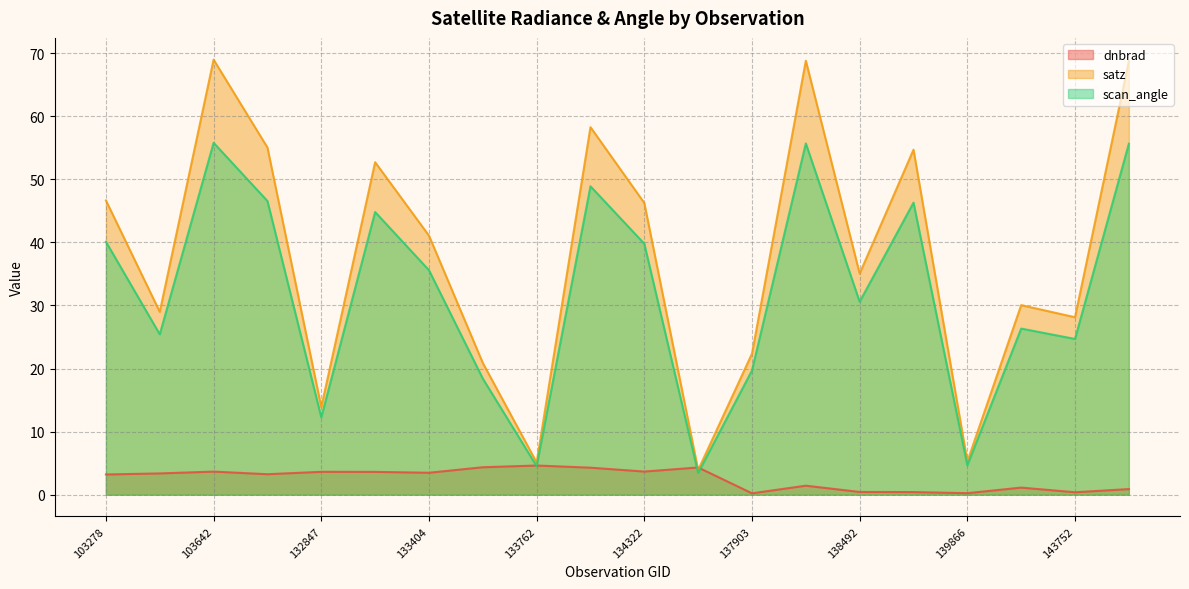

Where do scan_angle and dnbrad first cross each other?

133584 and 133762